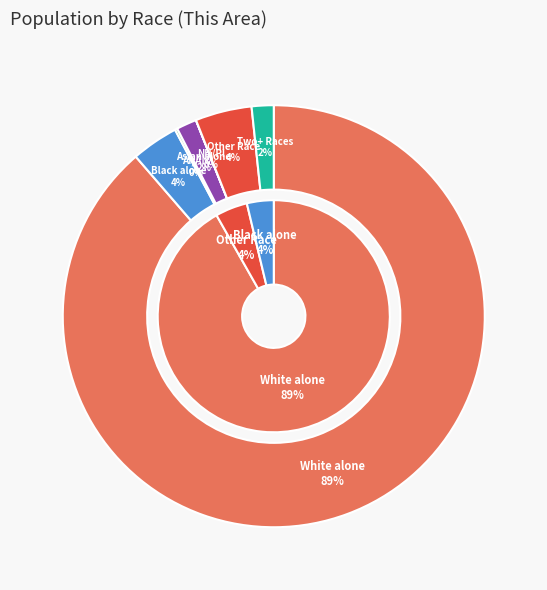

To the nearest percent, what percentage of the pie is Asian alone?

2%